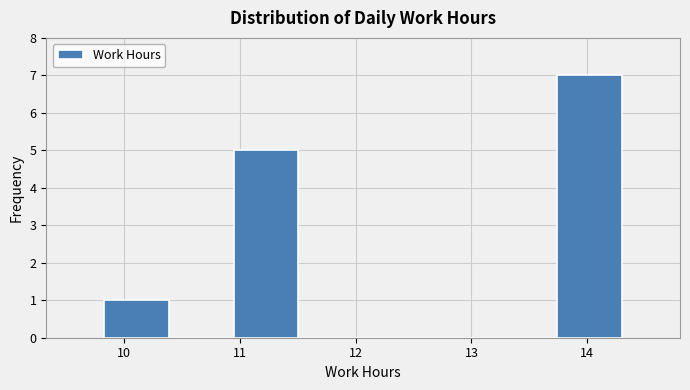

Over which range of the x-axis is the bar tallest?

13.7 to 14.3